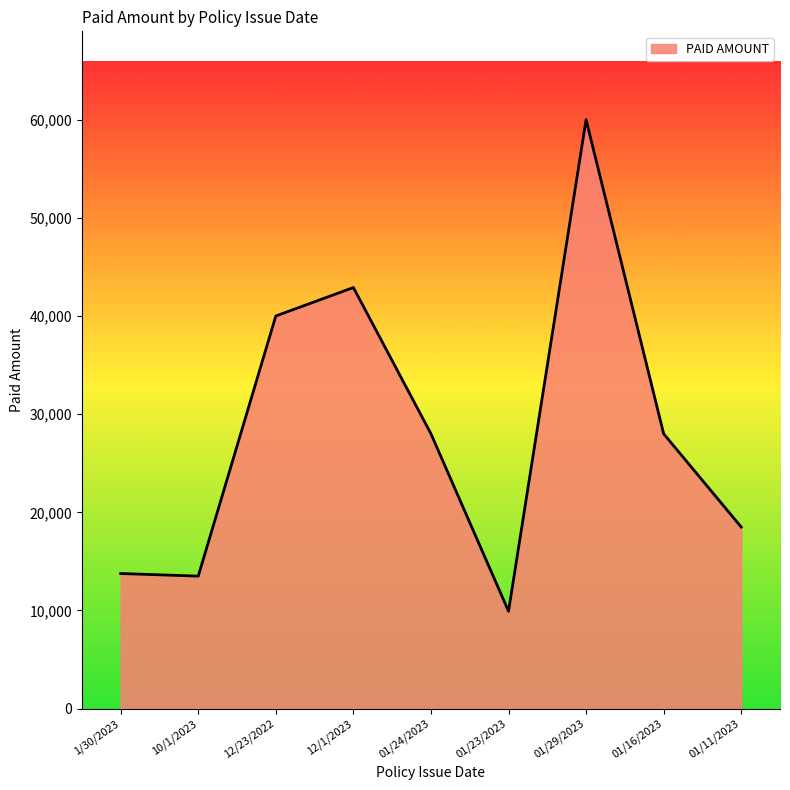

Is it true that the value at 10/1/2023 is 22386.4?

False